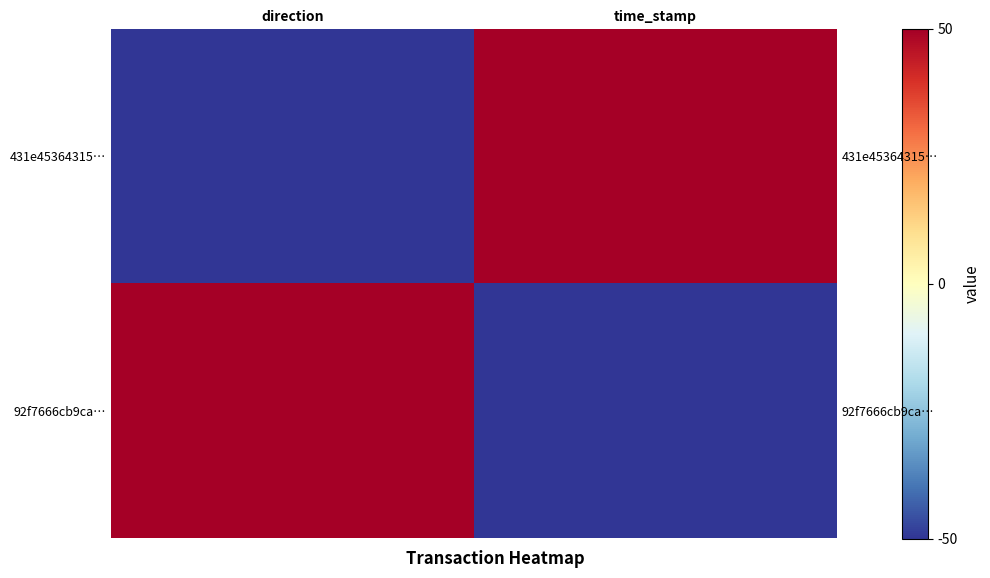

Which category has the highest value in the 92f7666cb9ca… series?

direction